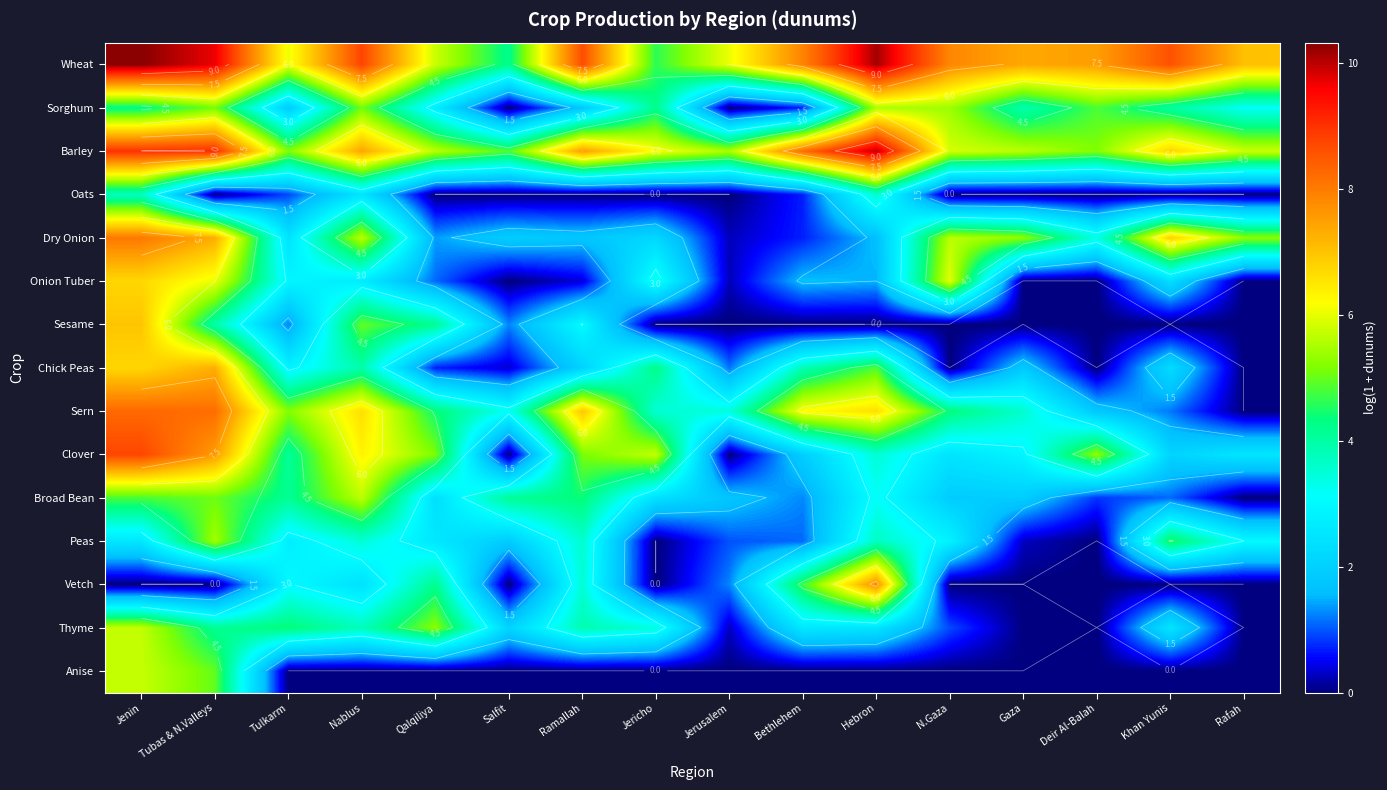

At Gaza, list the series in order from largest to smallest.

Wheat, Barley, Dry Onion, Sorghum, Sern, Clover, Broad Bean, Chick Peas, Peas, Thyme, Oats, Onion Tuber, Sesame, Vetch, Anise